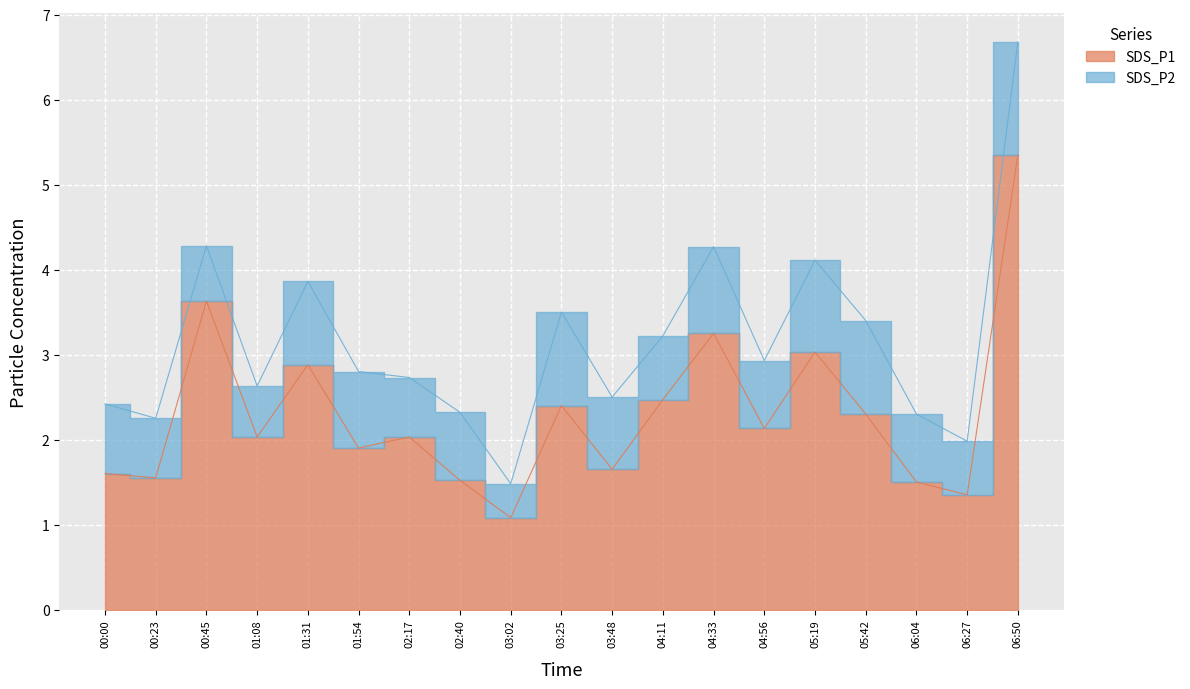

The value at 06:04 is 1.5. True or false?

True